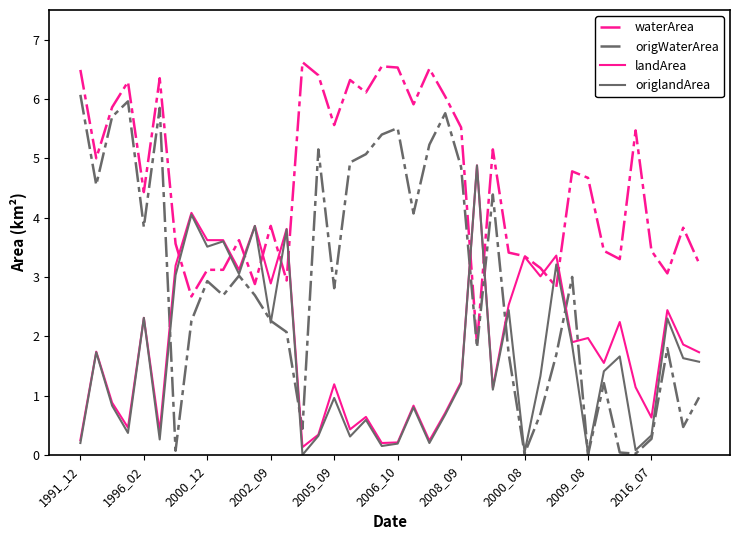

Which series has the largest total across all categories?

waterArea